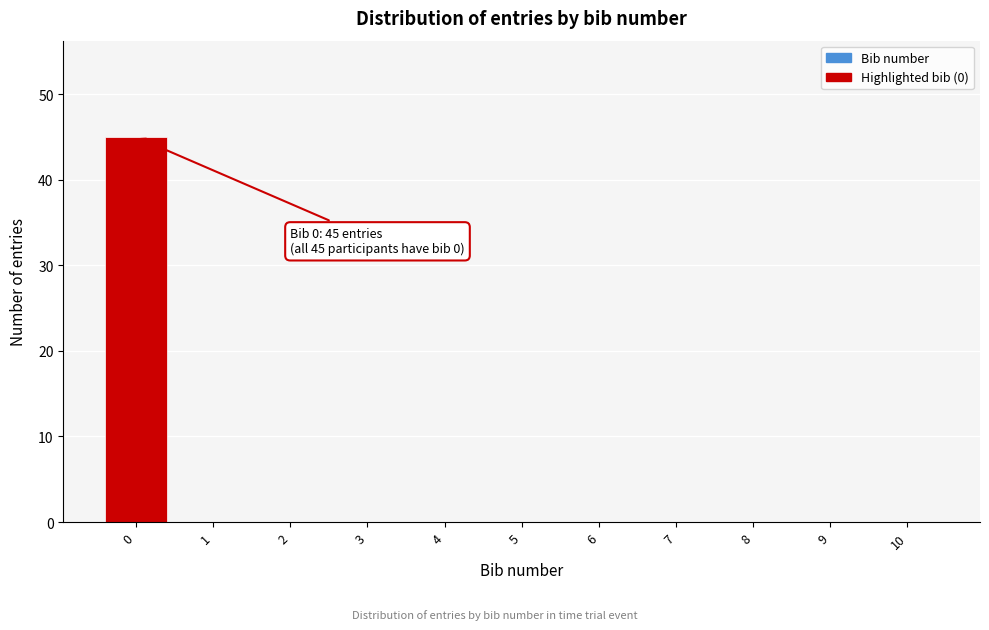

Which range on the x-axis has the tallest bar?

-0.5 to 0.5